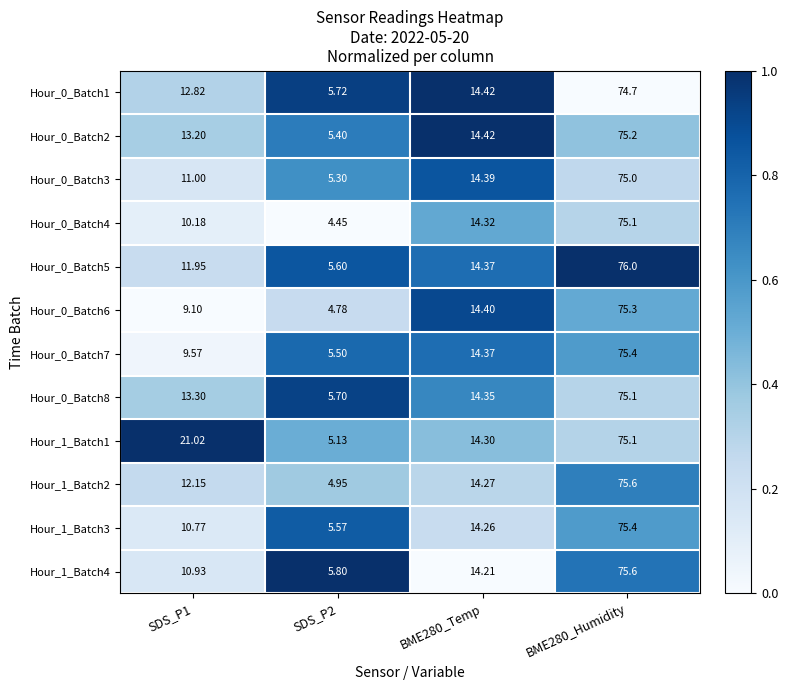

Is the value of Hour_1_Batch1 at SDS_P1 greater than the value of Hour_0_Batch2 at SDS_P1?

Yes